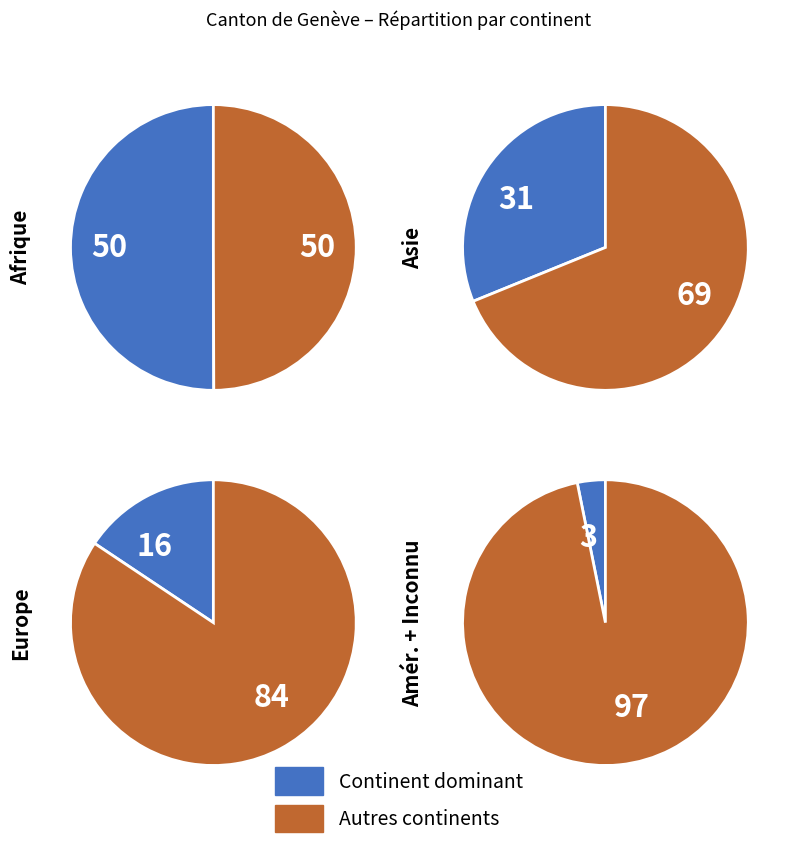

To the nearest percent, what portion does Europe represent?

16%